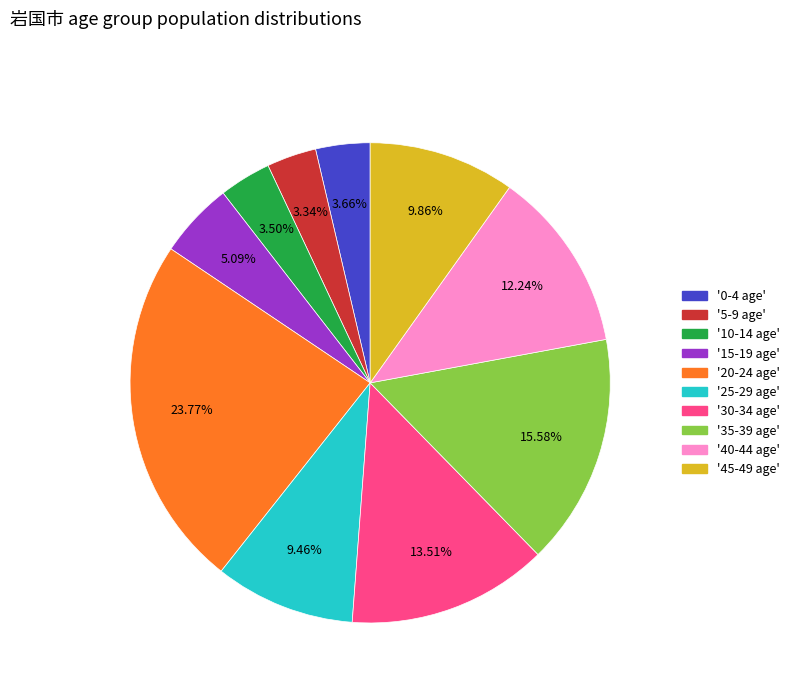

Does any single category account for the majority?

No